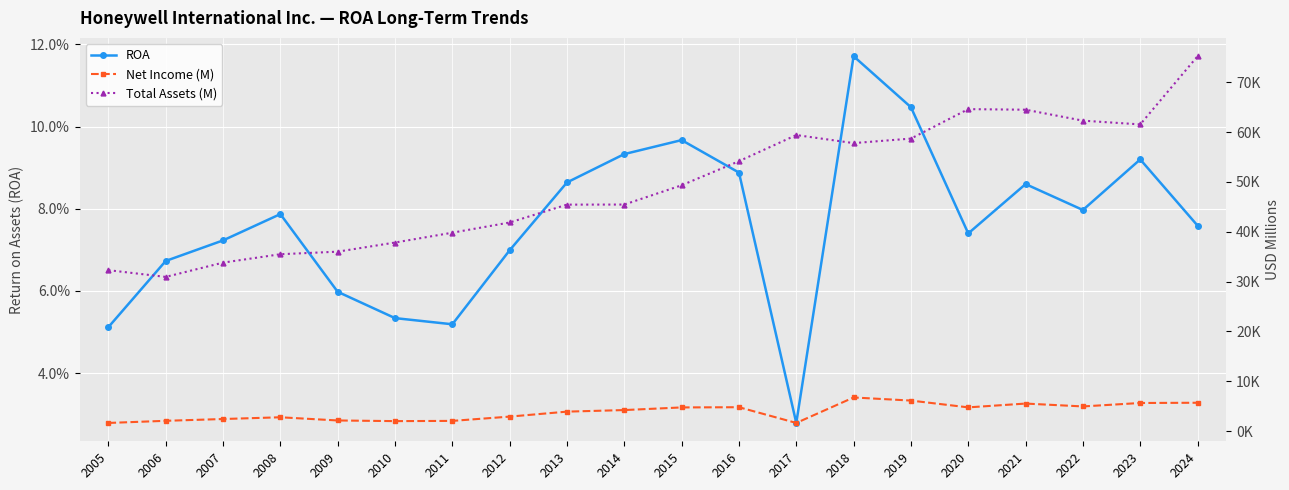

In Total Assets (M), how many points are higher than both neighbors (excluding endpoints)?

2